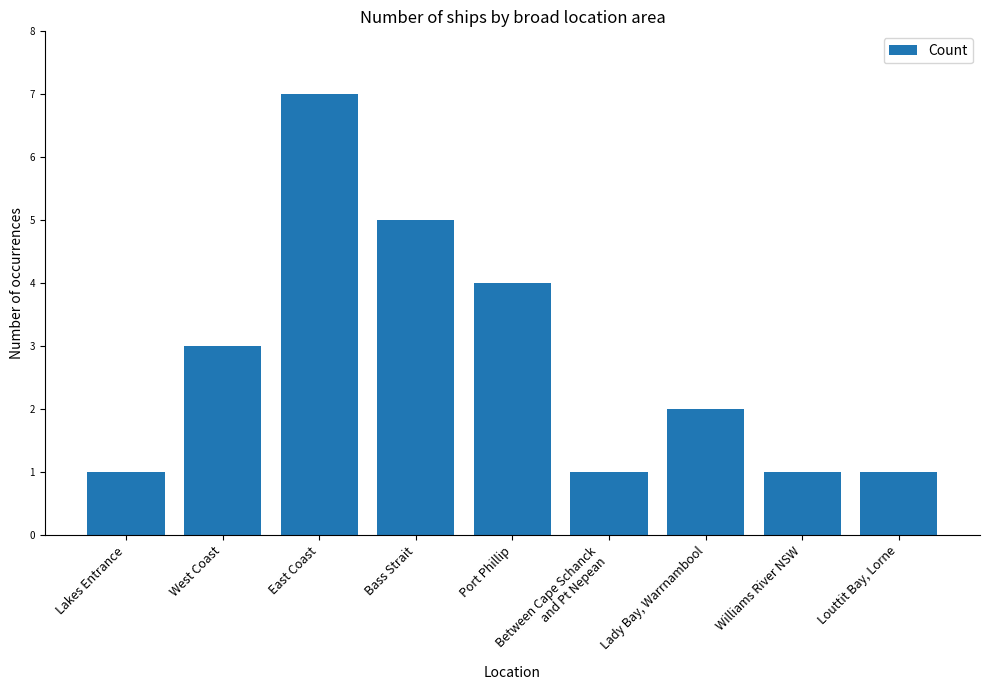

How many distinct data groups are displayed?

1